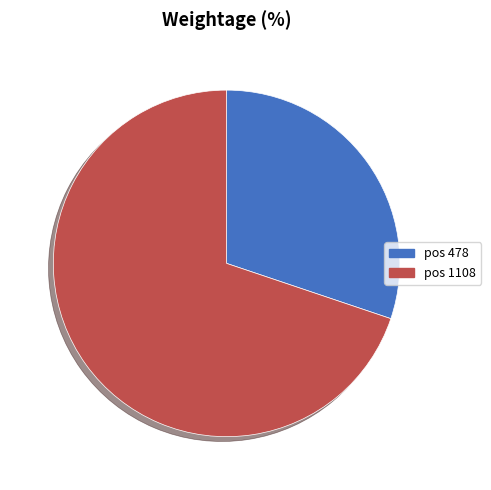

Does any single category account for the majority?

Yes